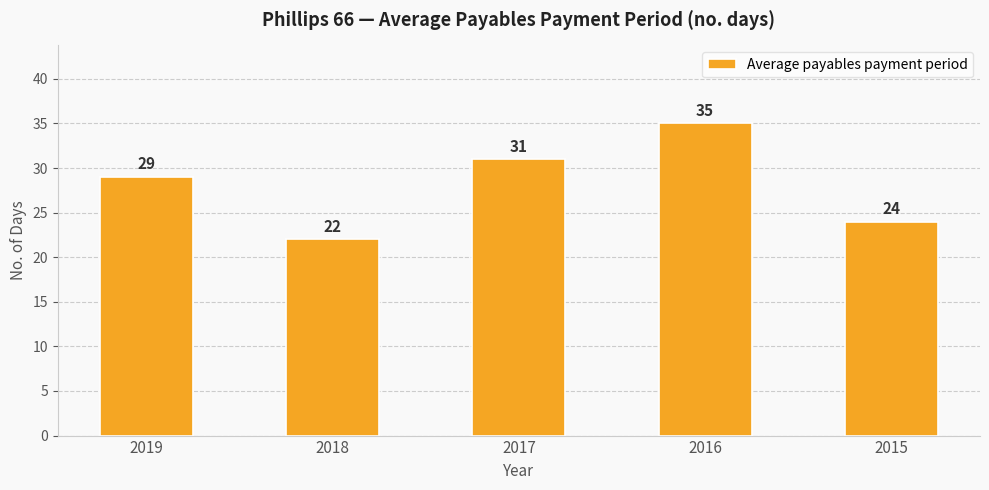

What is the sum of the values at 2015 and 2017?

55